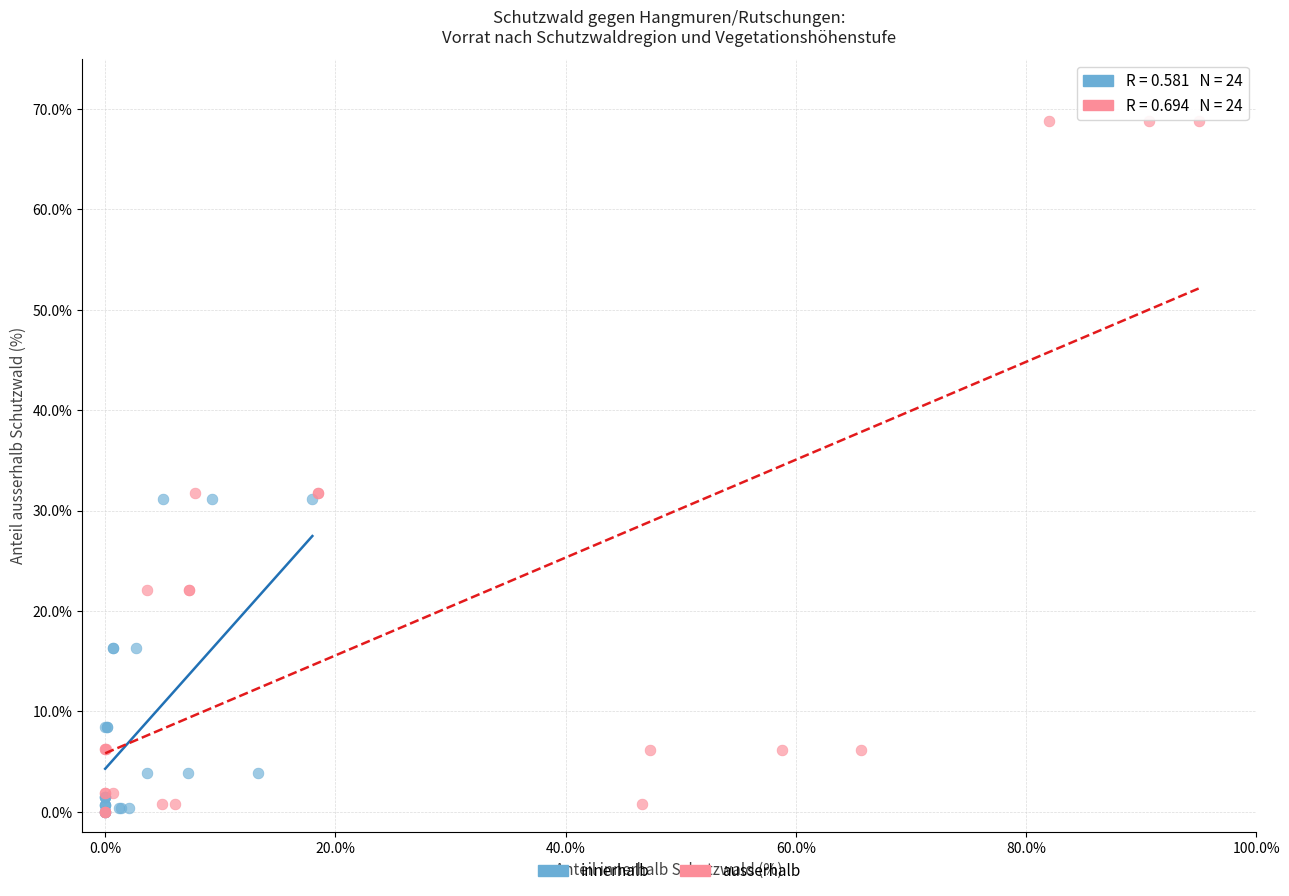

Which series contains the highest Y value?

ausserhalb